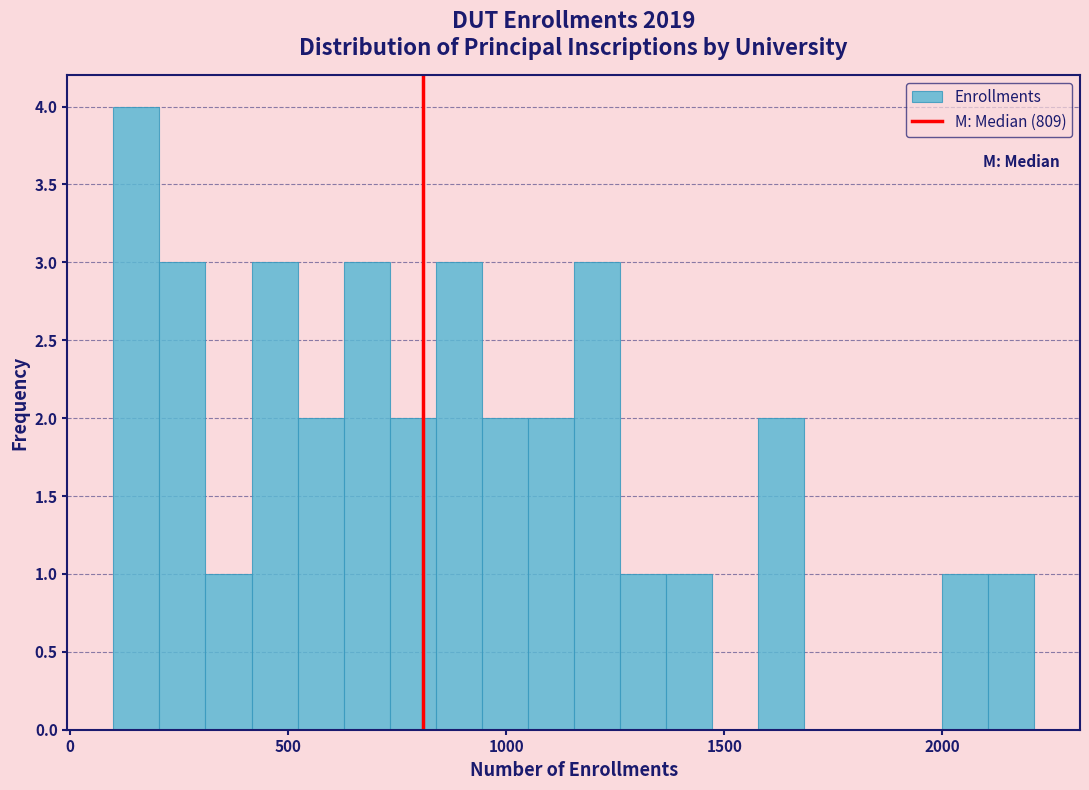

Around what value on the x-axis is the tallest bar? Give the approximate position of its centre, as read against the axis.

150